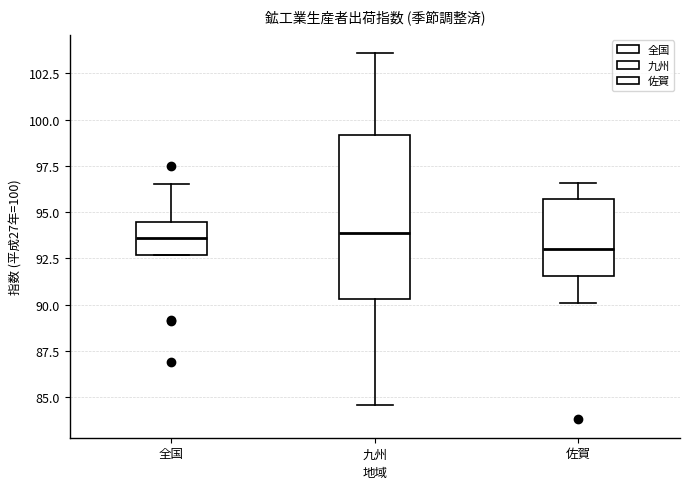

Where does the upper whisker of the box for 九州 end on the y-axis? The values are not printed on the chart, so give them approximately, as read against the axis.

103.5